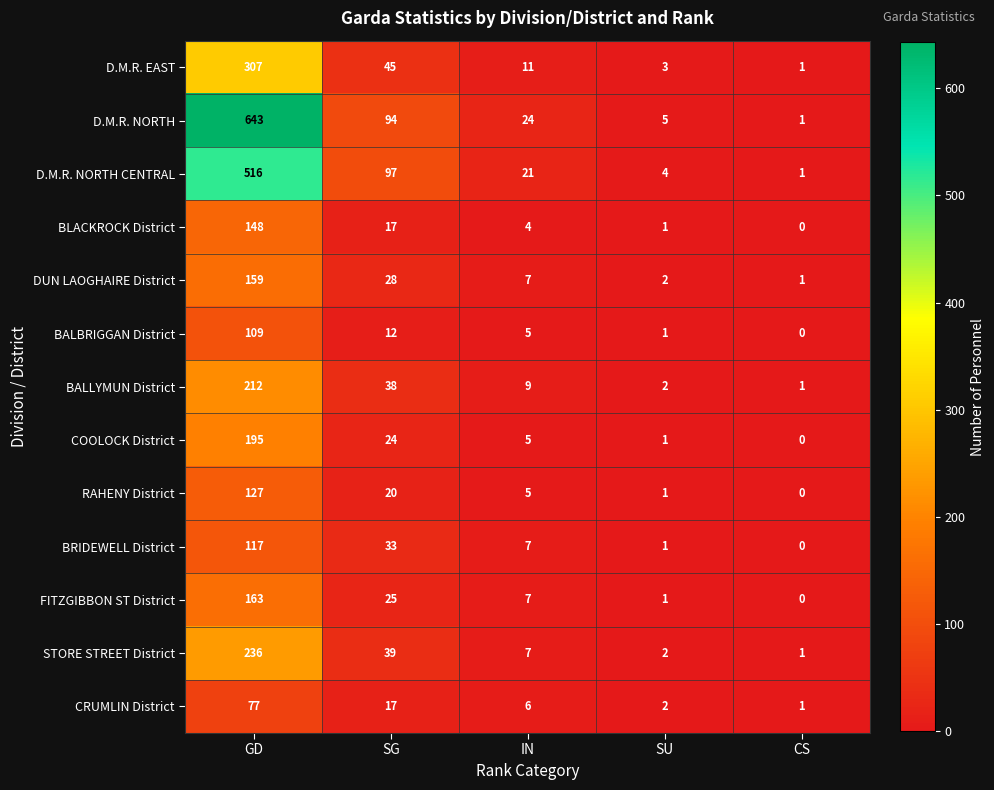

How many data points does each series have?

5